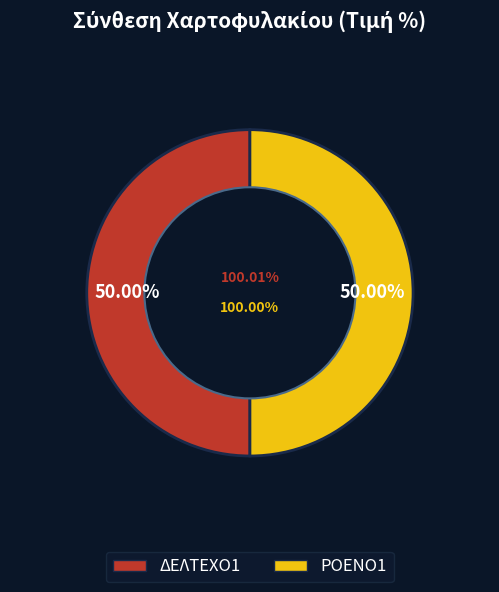

What is the smallest slice in the pie chart?

ΡΟΕΝΟ1